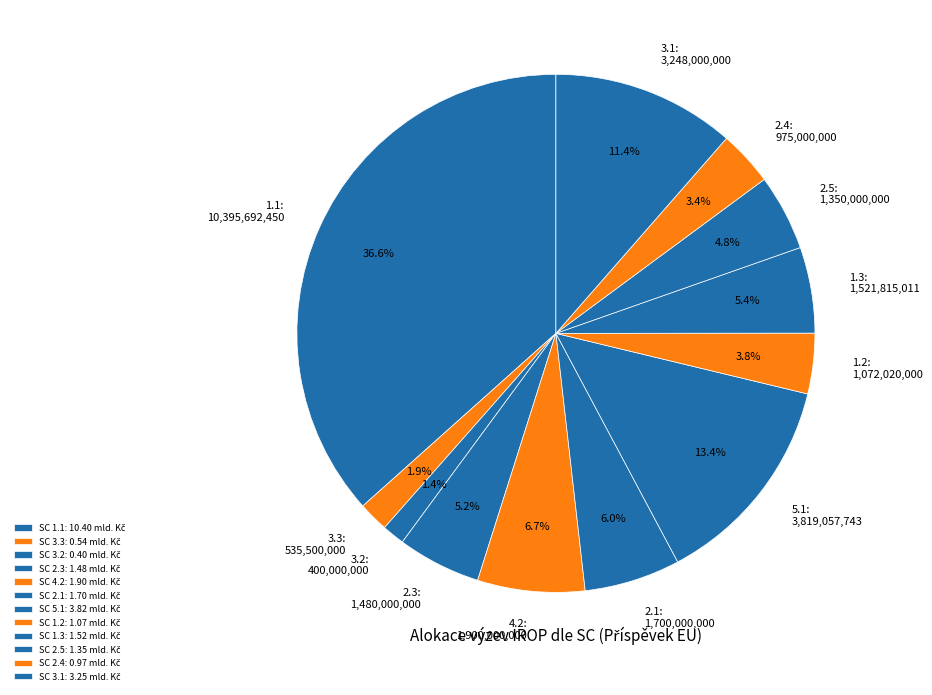

Is 1.2 the majority of the pie?

No